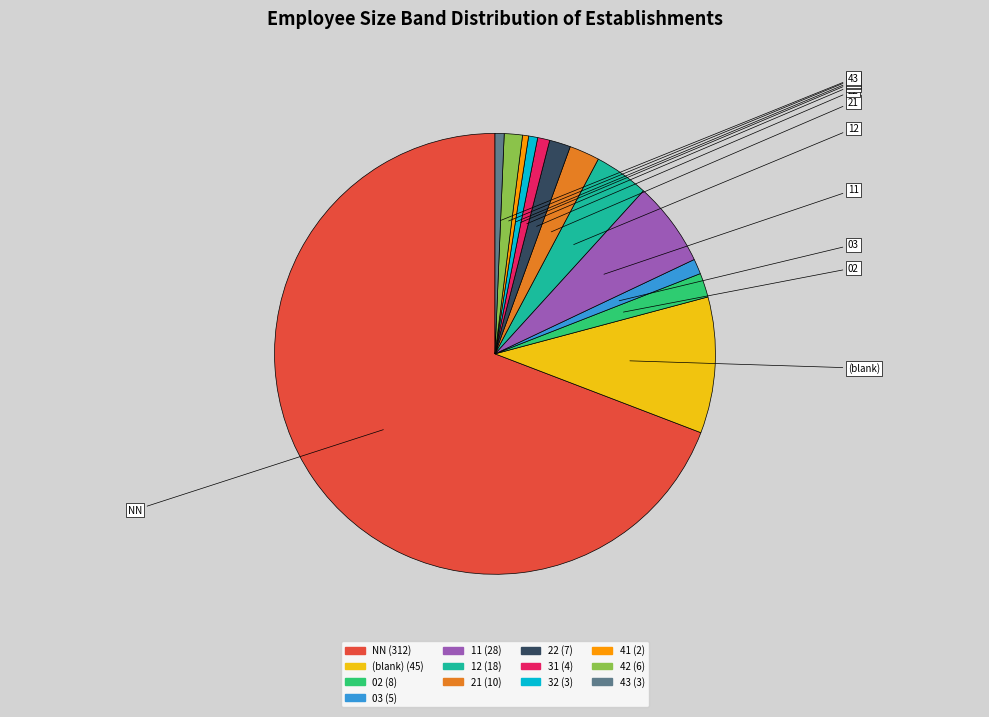

Does any single category account for the majority?

Yes